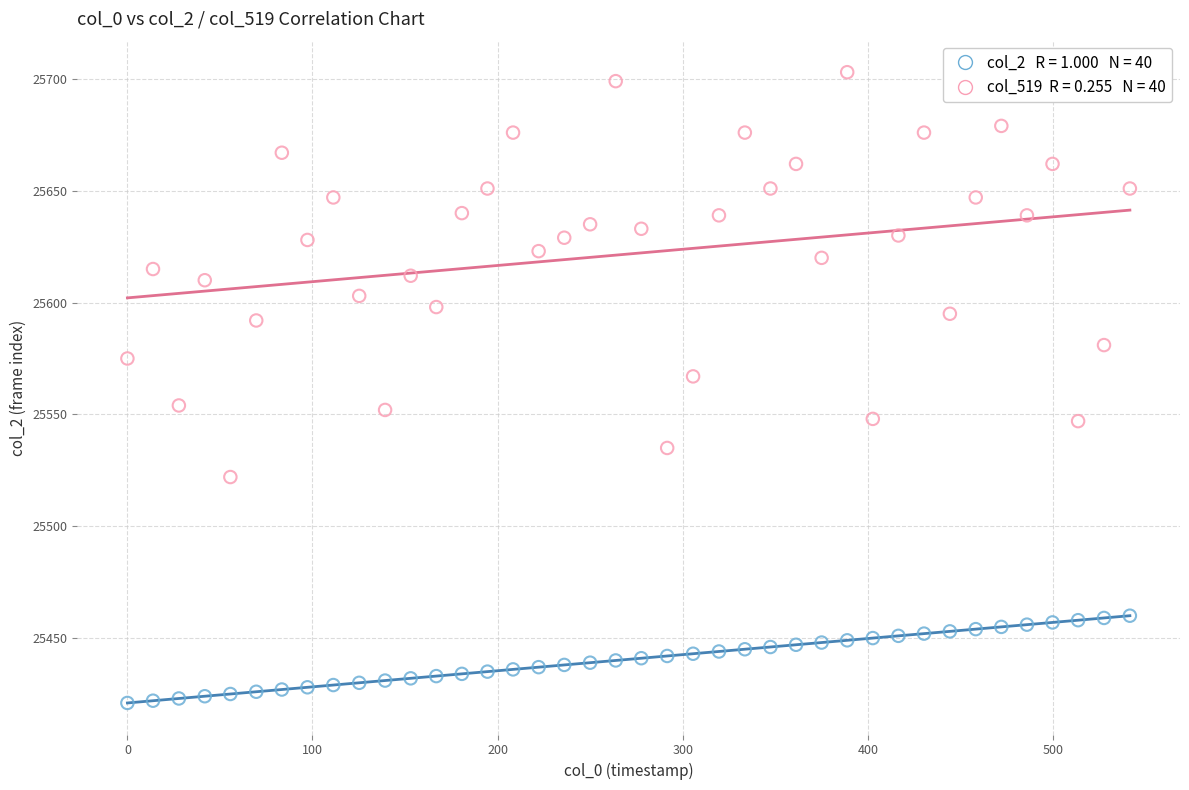

Across all data points, what is the range of Y values (max minus min)?

282